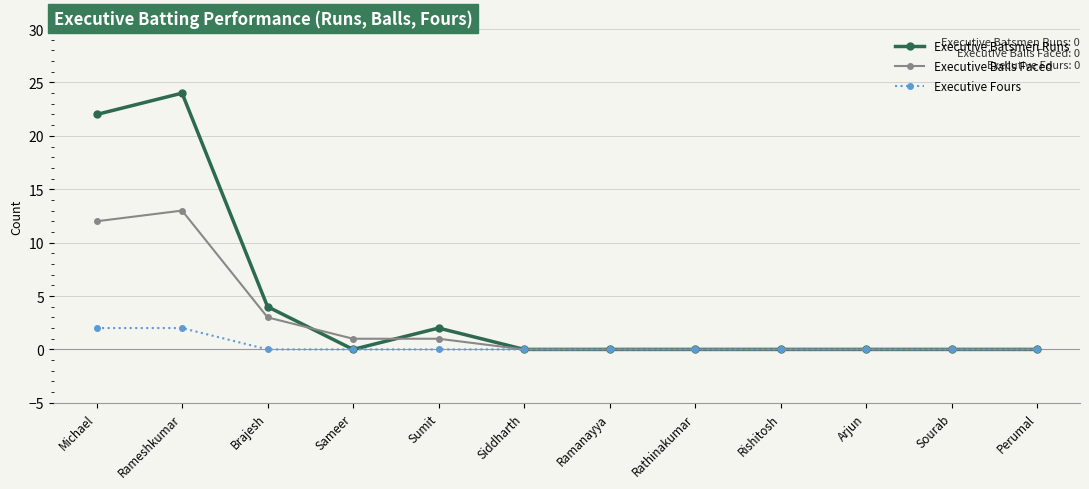

Is it true that Executive Balls Faced equals 9 at Siddharth?

False